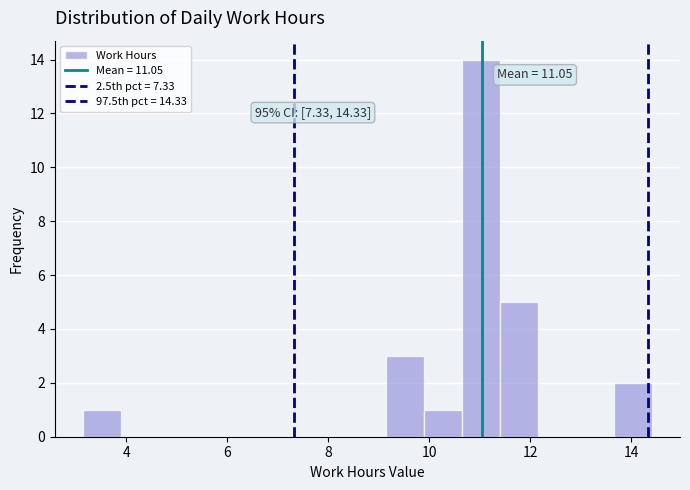

Read against the x-axis, roughly where is the centre of the tallest bar?

11.0